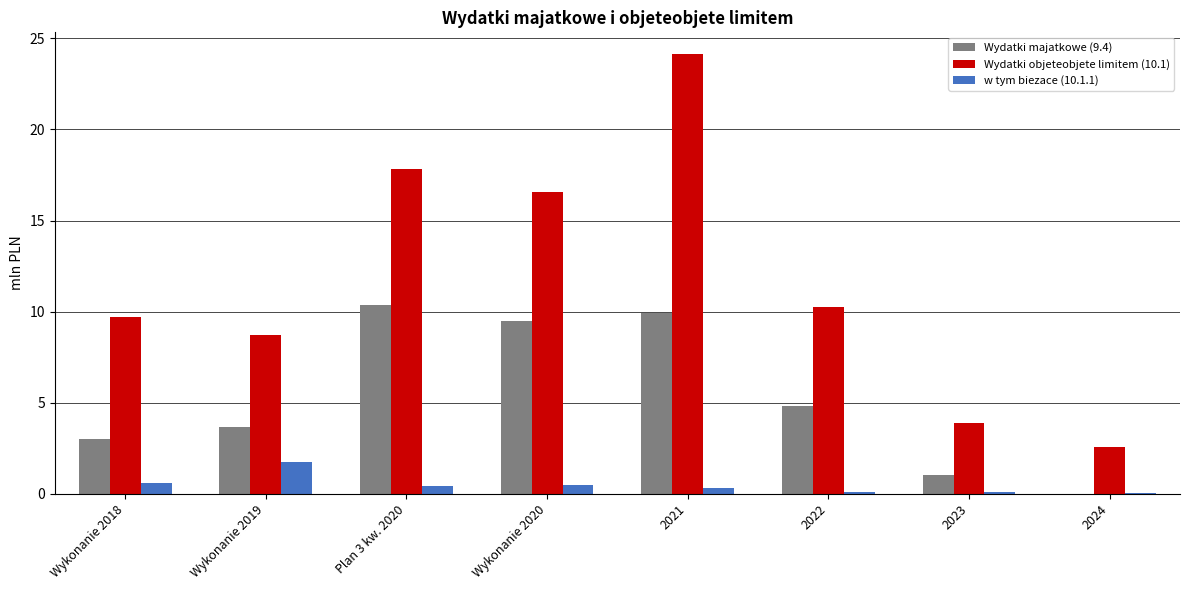

At which category does the chart reach its peak across all series?

2021